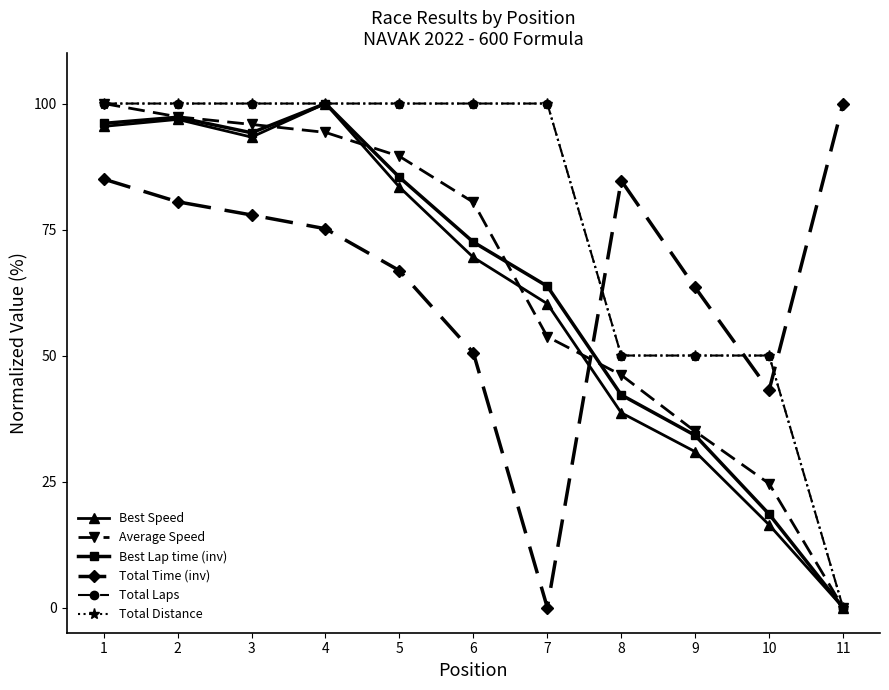

True or false: Total Laps and Total Distance intersect in this chart.

False